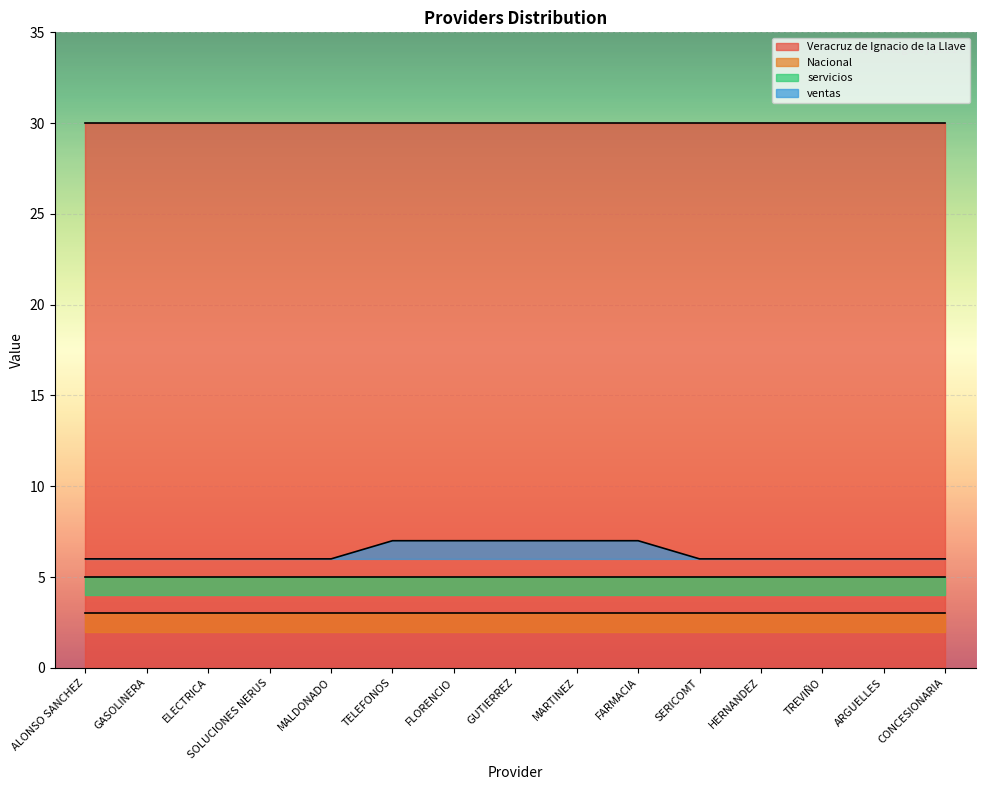

Between GASOLINERA and TREVIÑO, which is larger?

GASOLINERA